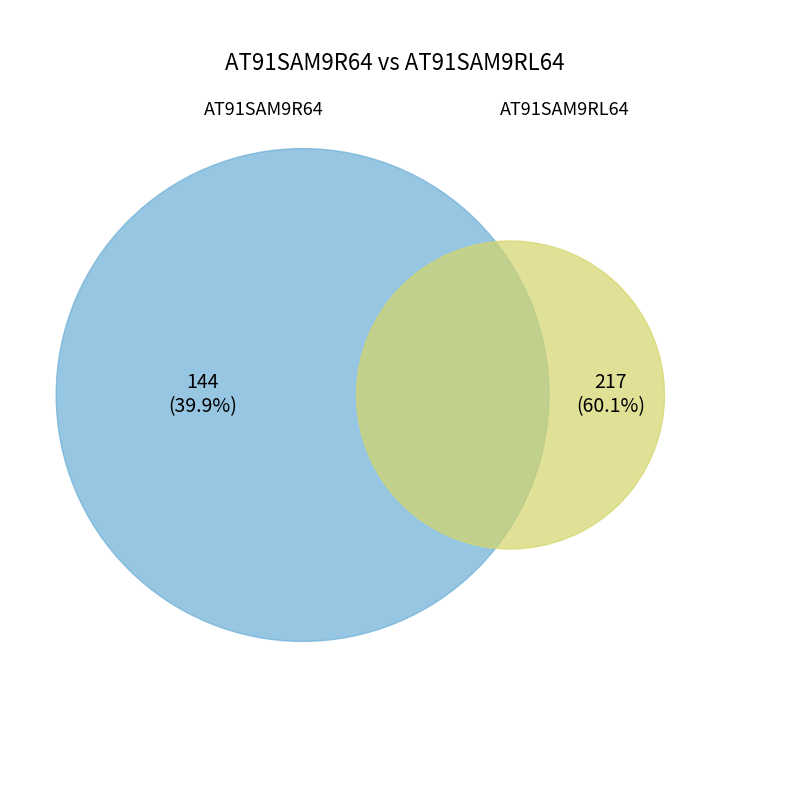

Rank the categories by value from highest to lowest.

AT91SAM9RL64, AT91SAM9R64